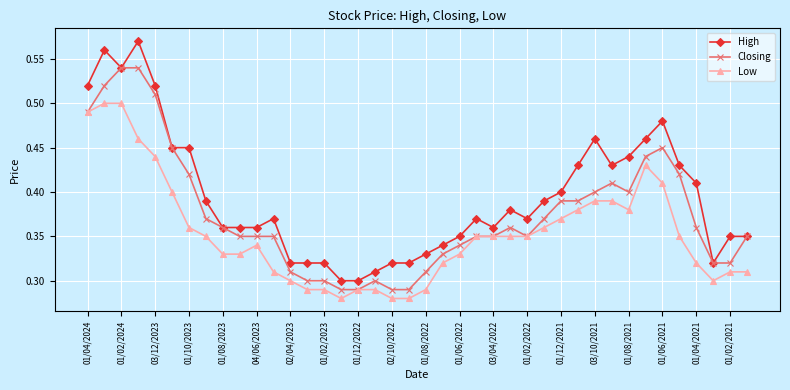

True or false: Low has more than 1 interior local peaks.

True